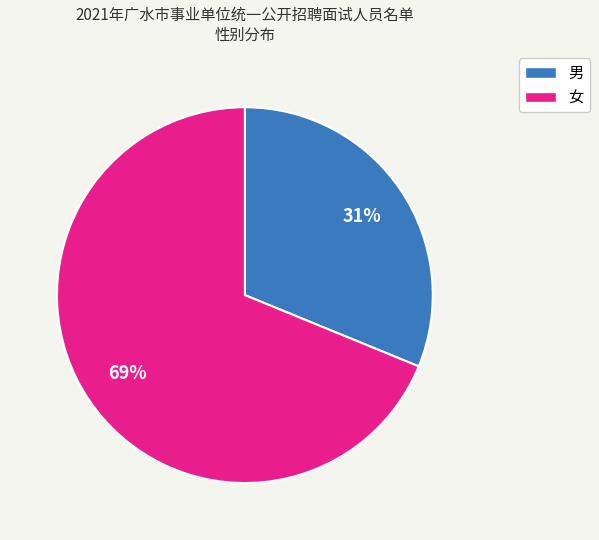

Is it true that 男 is 44% of the pie?

False